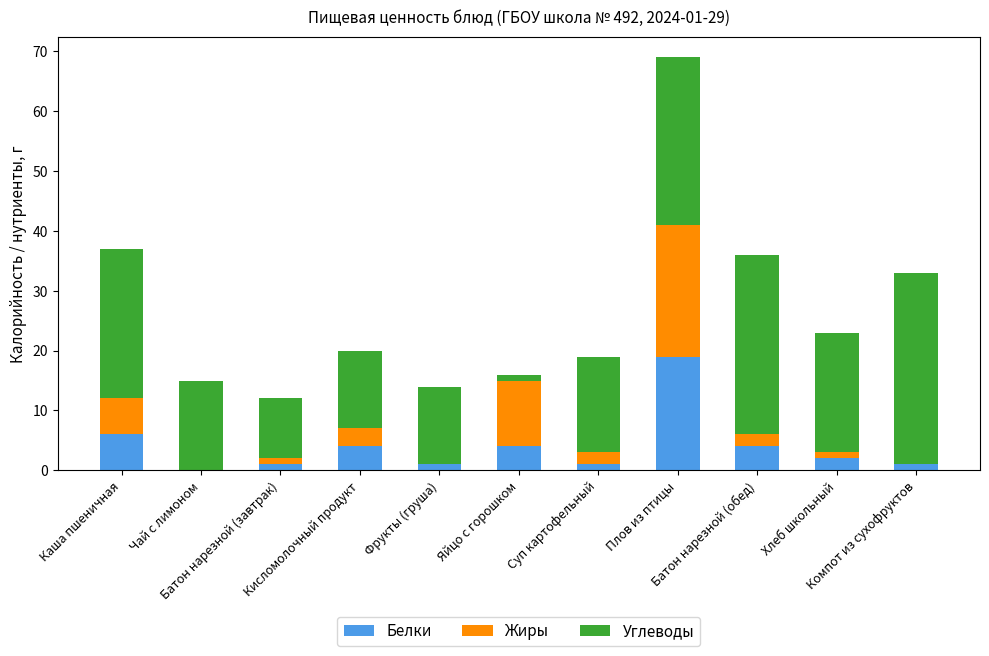

Are the bars horizontal?

No